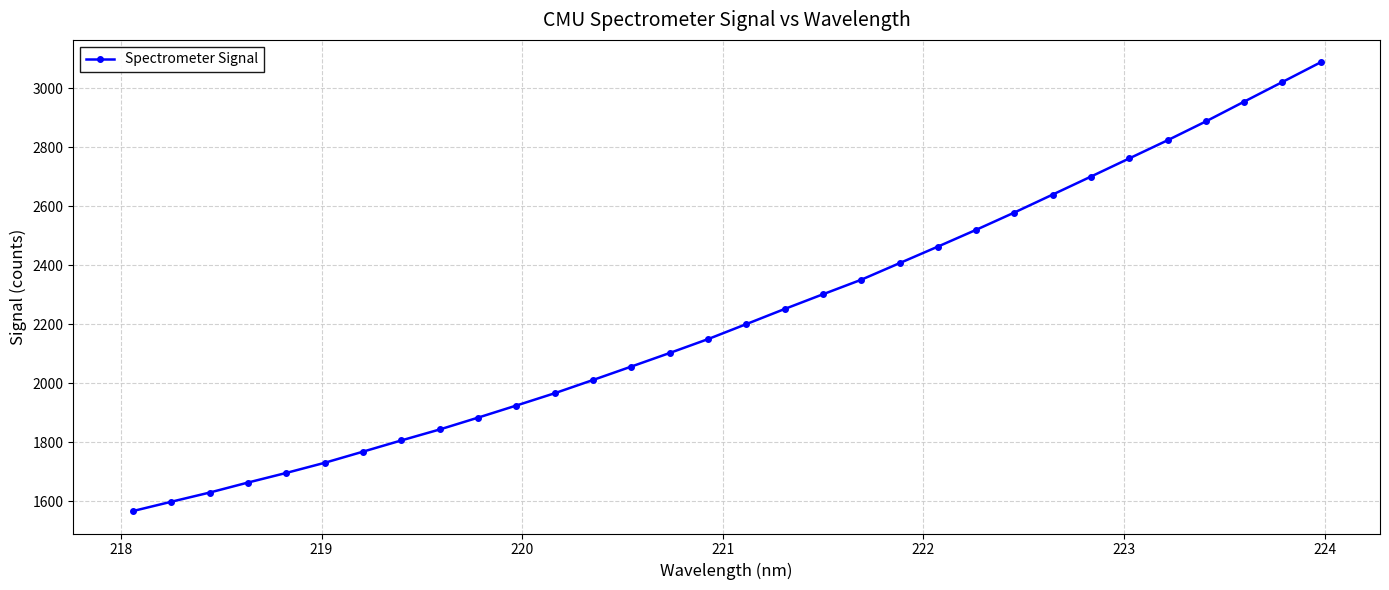

What is the average value?

2229.6